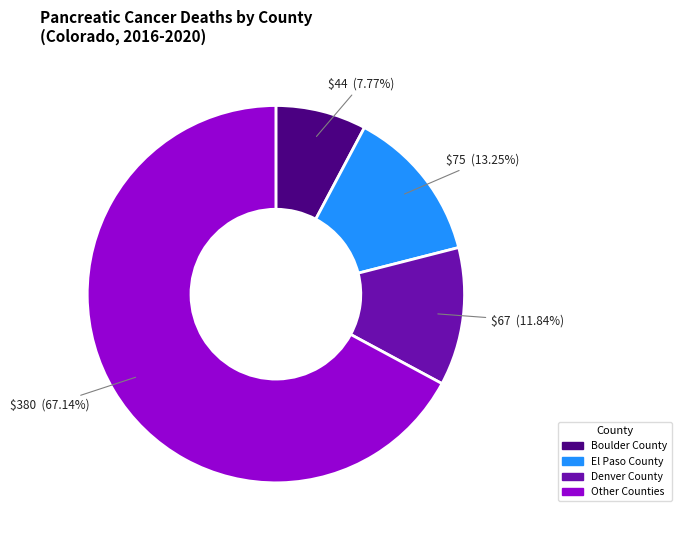

Does any single category account for the majority?

Yes